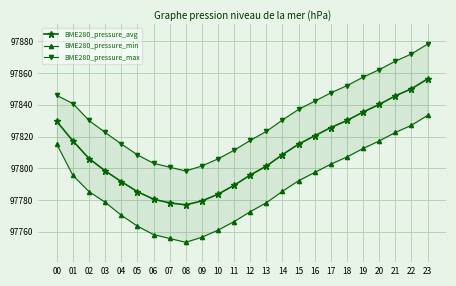

True or false: BME280_pressure_max and BME280_pressure_avg intersect in this chart.

False